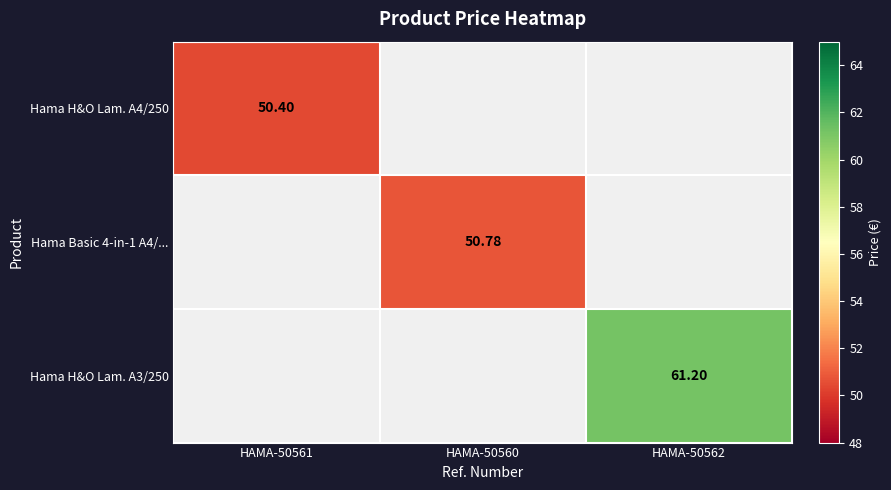

How many categories are shown in the chart?

3